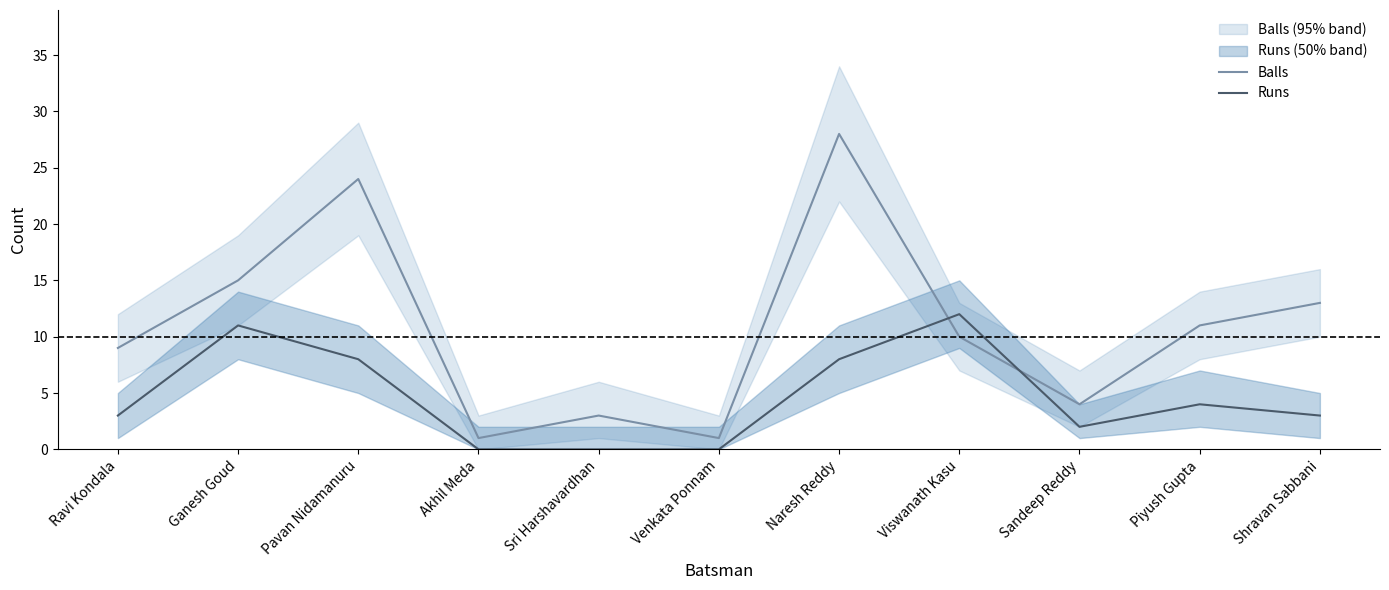

How many categories are shown in the chart?

11